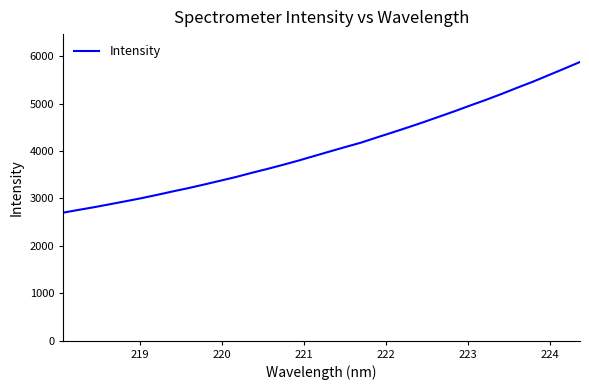

What is the maximum value shown in the chart?

5877.9